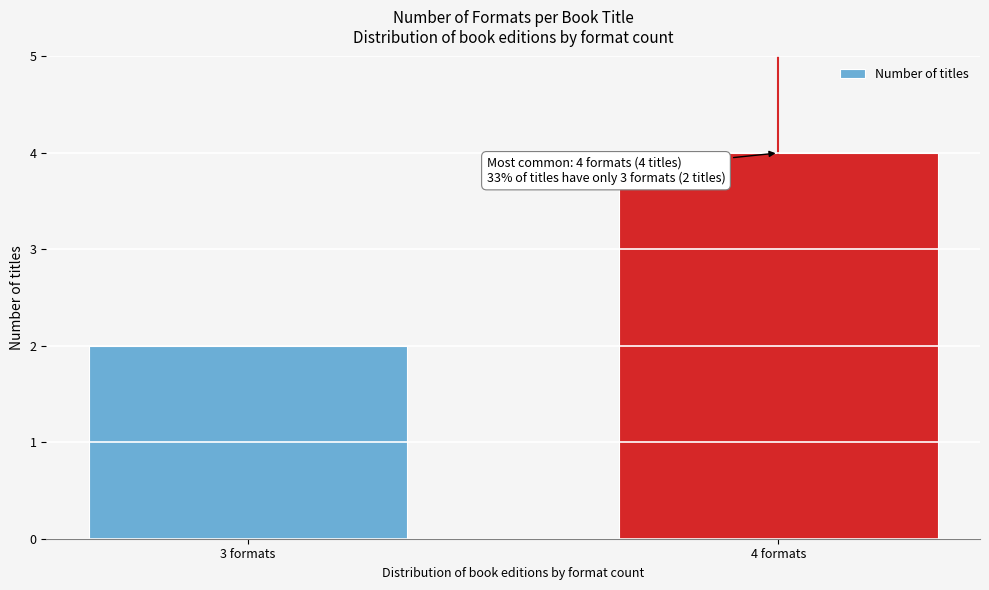

Reading left to right, list all the values displayed in this chart.

3 formats=2	4 formats=4